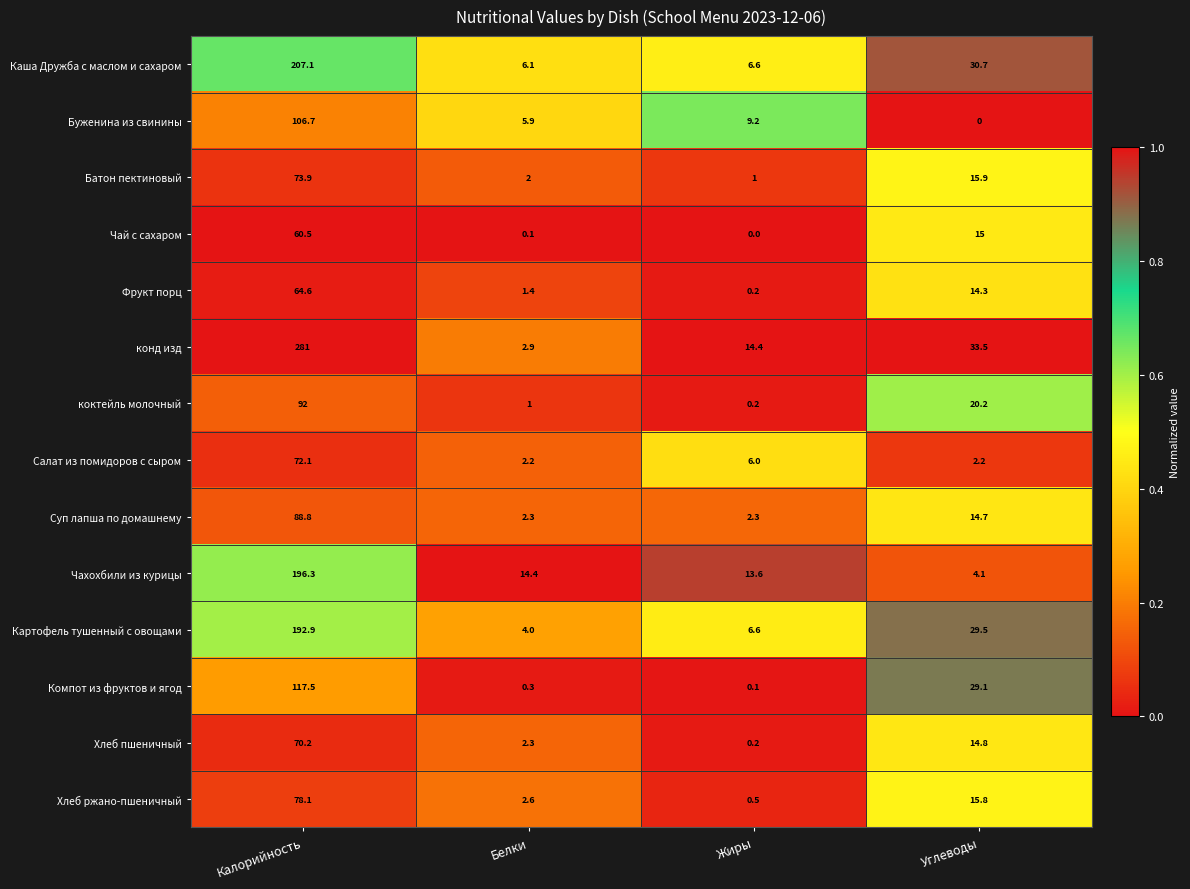

Which series has the largest total across all categories?

конд изд